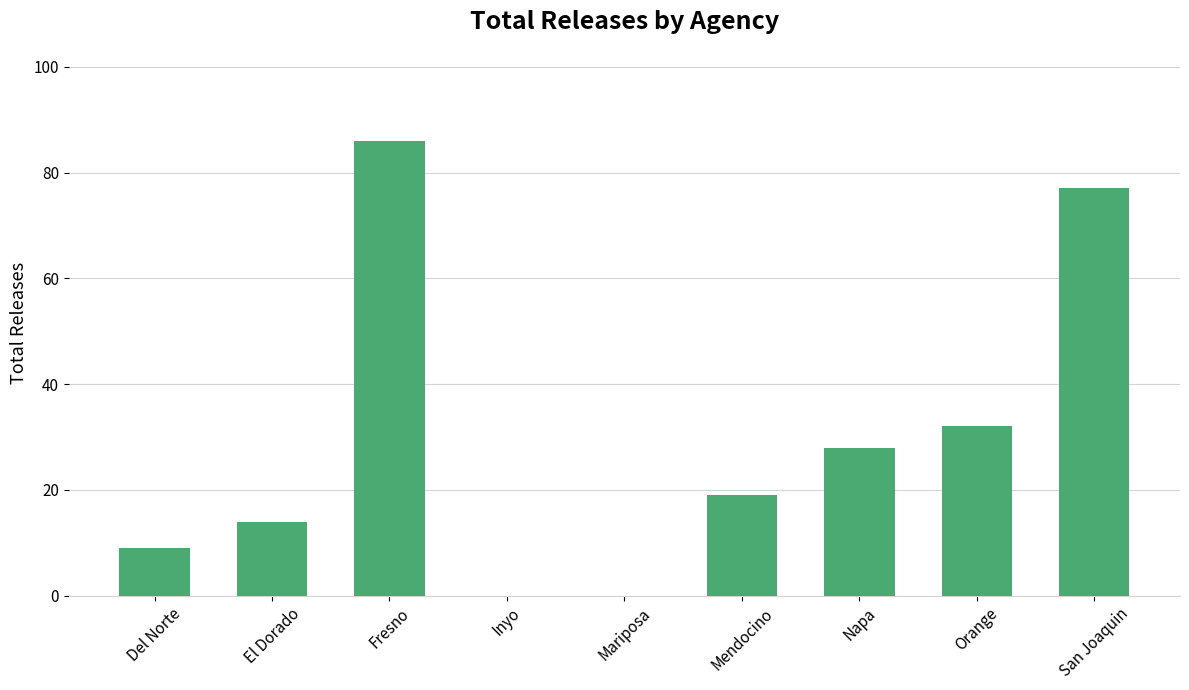

How many series are shown in this chart?

1